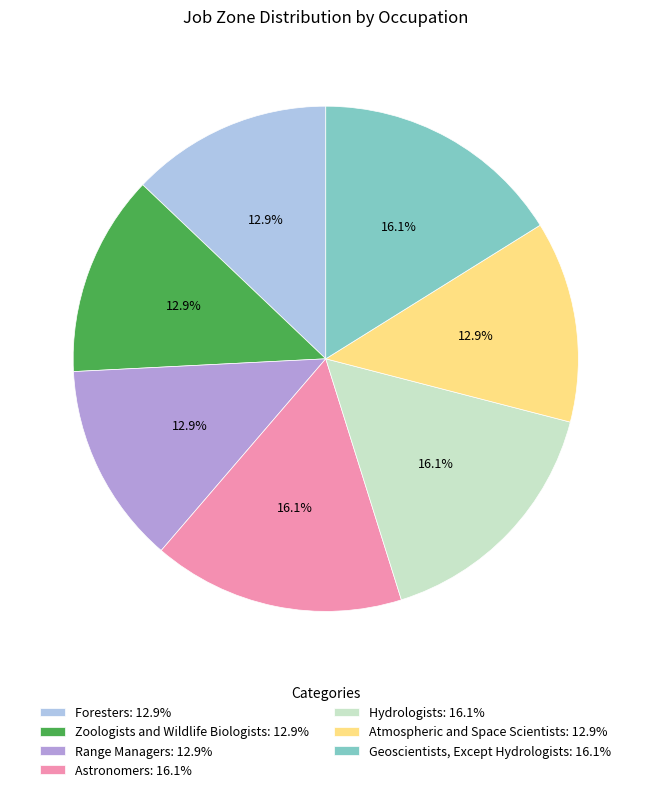

To the nearest percent, what is the average slice percentage?

14%